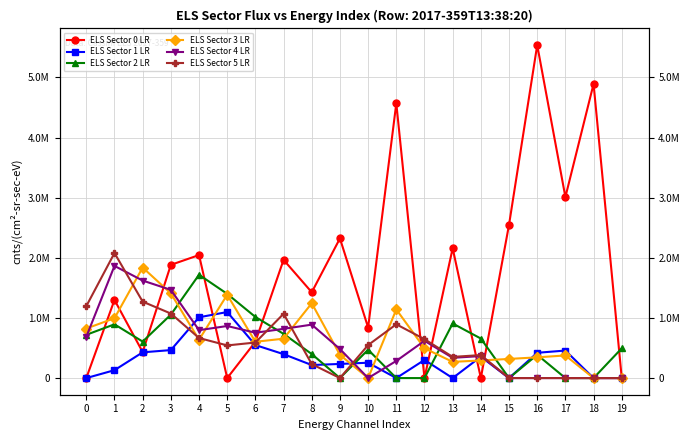

Between which two adjacent categories do ELS Sector 3 LR and ELS Sector 4 LR first intersect?

0 and 1